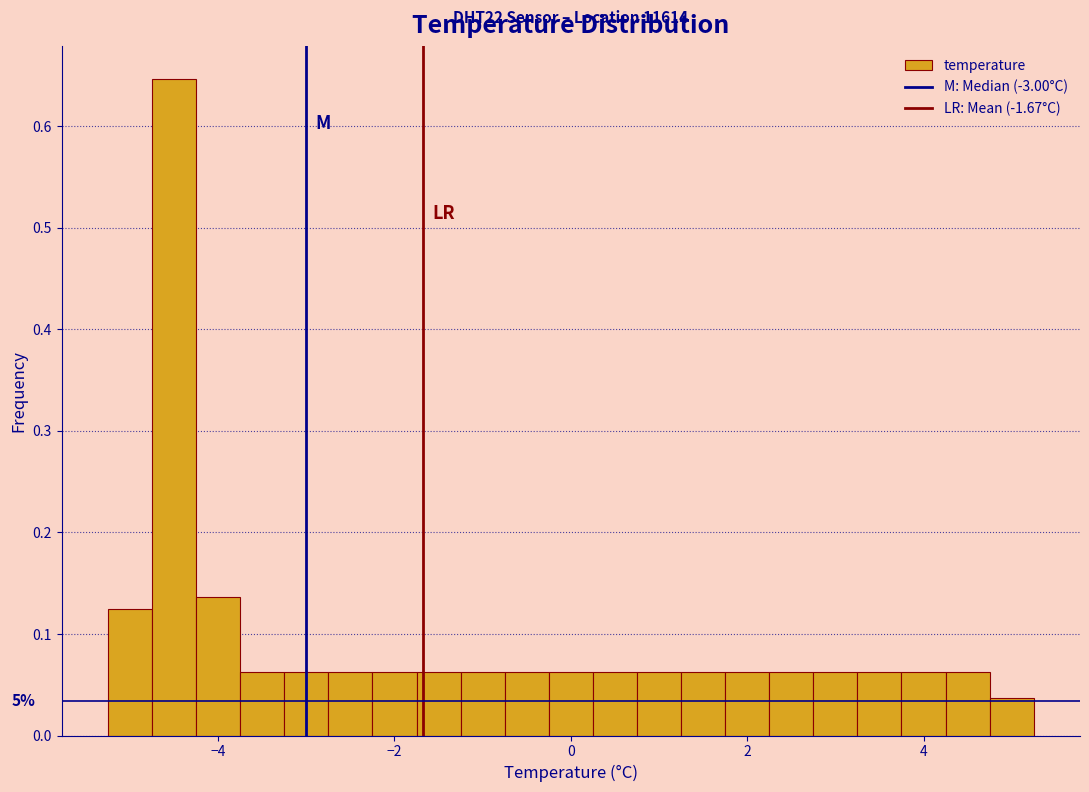

Around what value on the x-axis is the tallest bar? Give the approximate position of its centre, as read against the axis.

-4.4